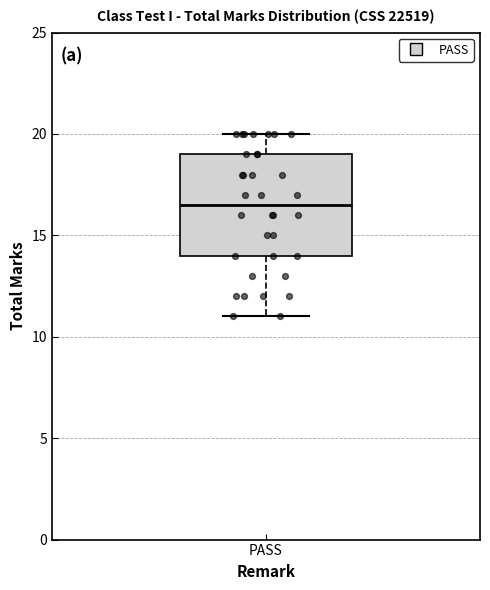

Where is the lower edge of the box for PASS on the y-axis? The values are not printed on the chart, so give them approximately, as read against the axis.

14.0